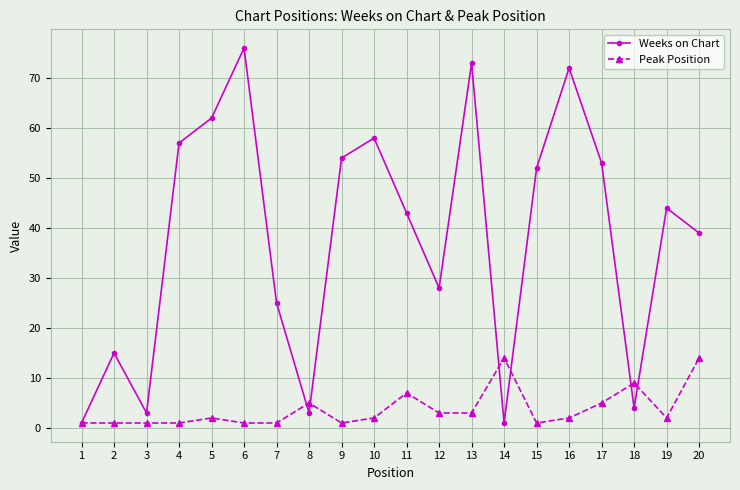

What is the maximum value shown in the chart?

76